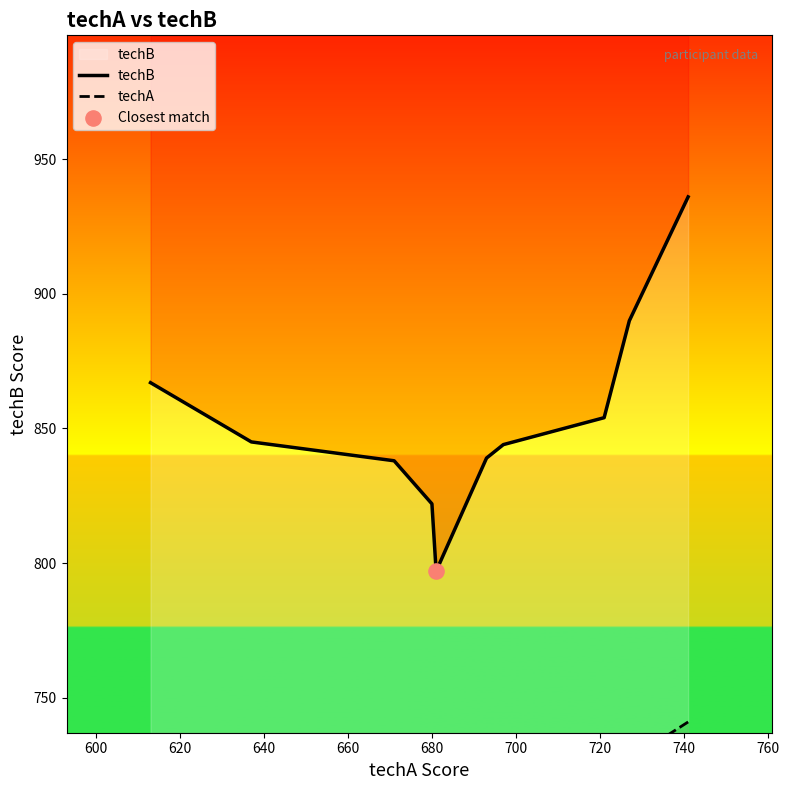

Is the value of techB at 620 greater than the value of techA at 600?

Yes